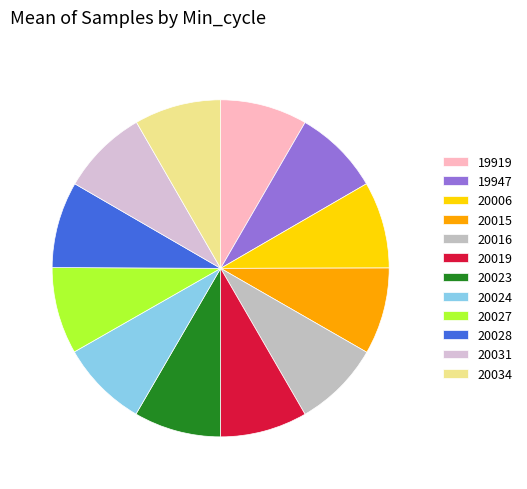

Count the number of slices in the pie.

12